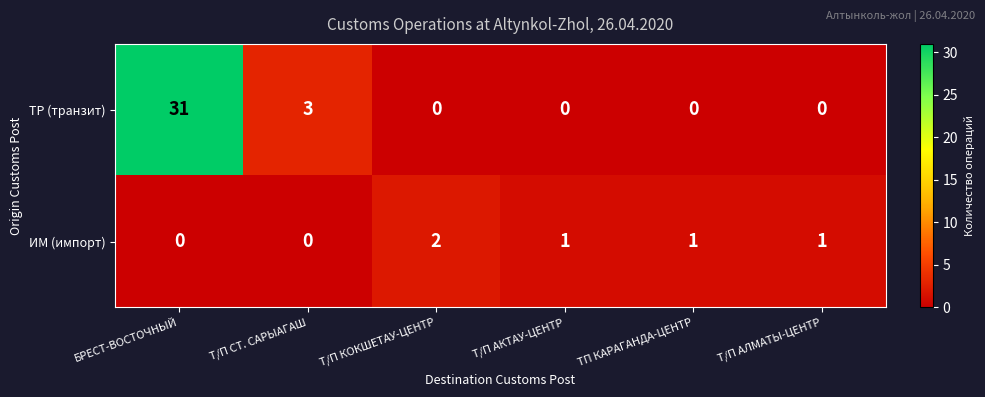

At which category is the sum across all series the highest?

БРЕСТ-ВОСТОЧНЫЙ